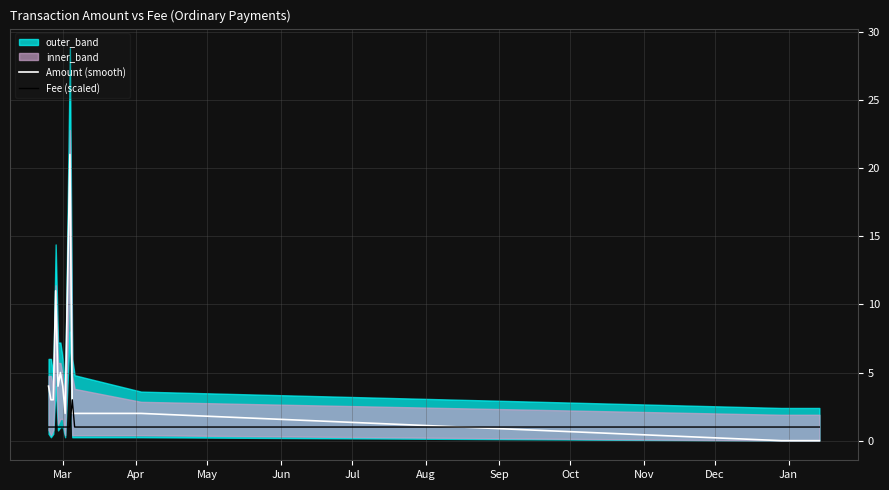

True or false: Fee (scaled) and Amount (smooth) intersect in this chart.

True